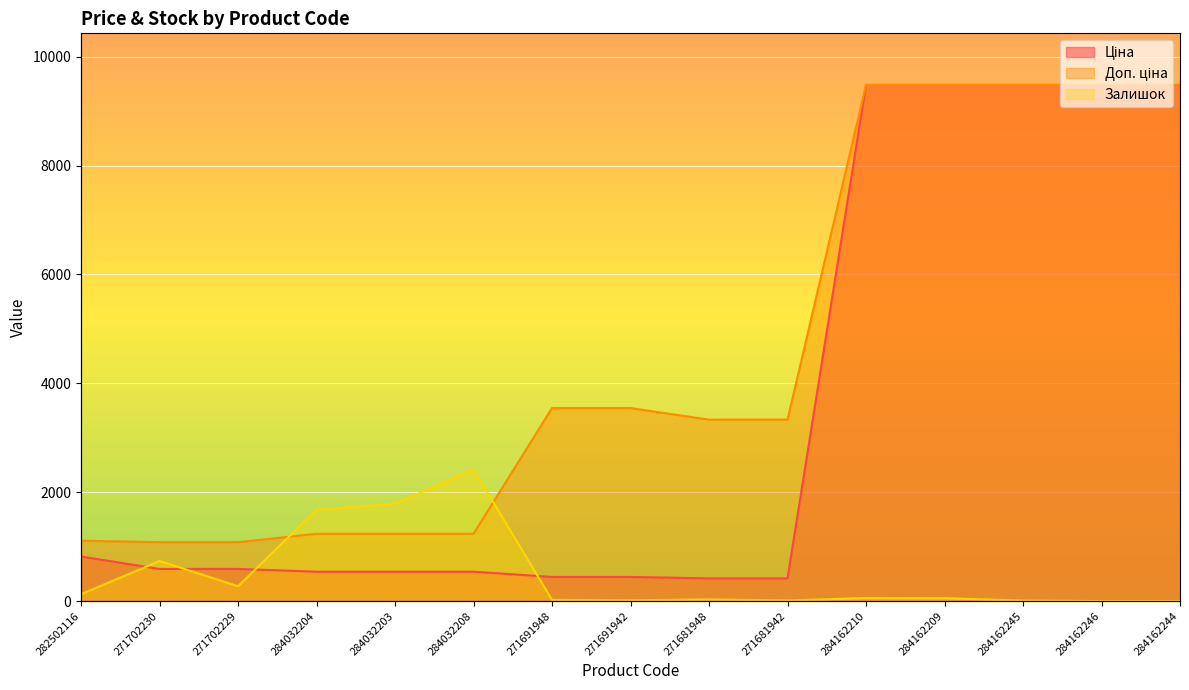

At which label is Ціна closest to 4948?

282502116